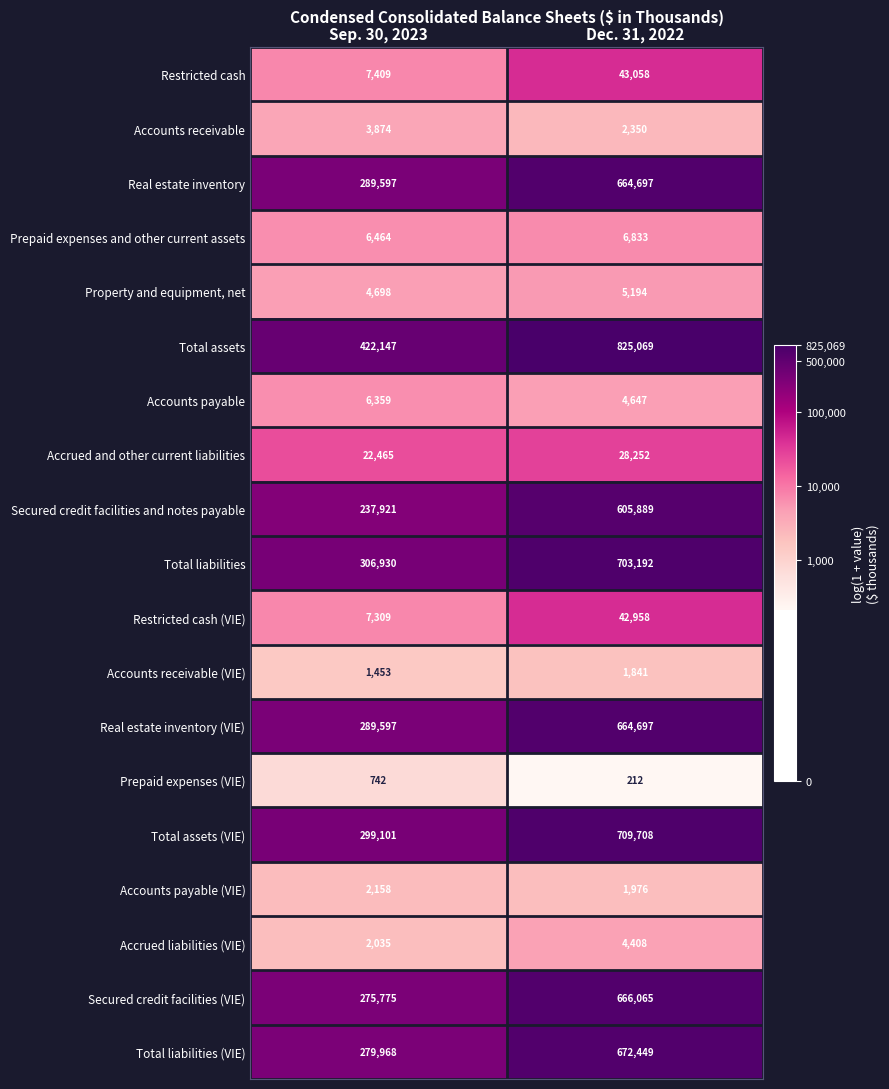

Which series has the largest total across all categories?

Total assets